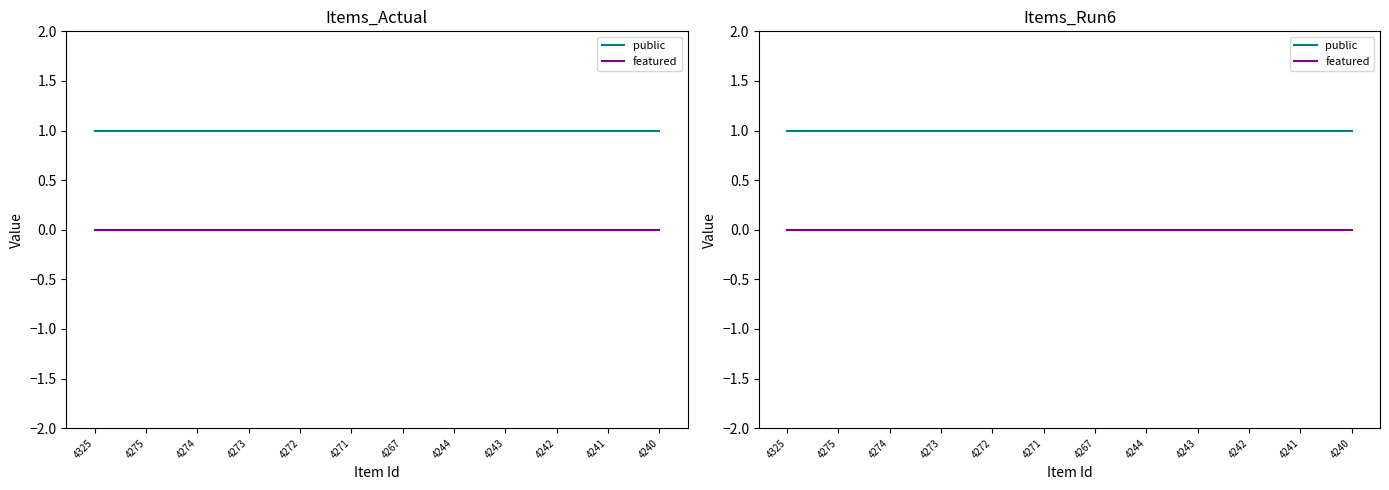

True or false: featured and public intersect in this chart.

False